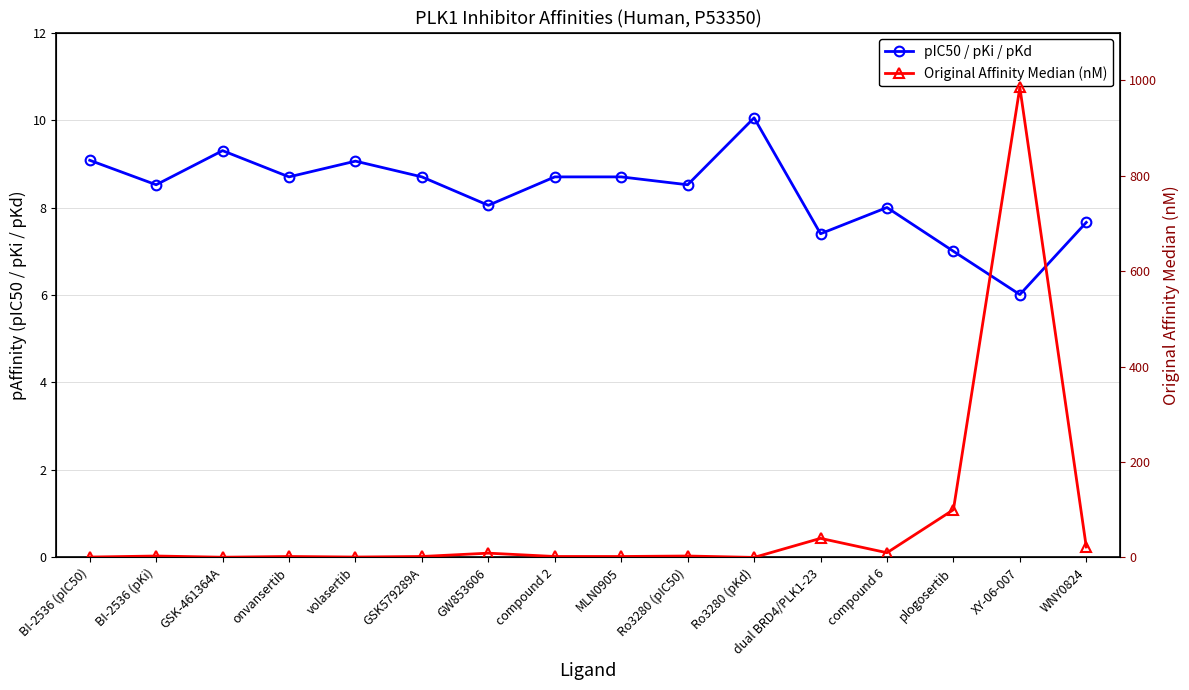

Reading left to right, what are all the values shown in this chart?

pIC50 / pKi / pKd: BI-2536 (pIC50)=9.1	BI-2536 (pKi)=8.5	GSK-461364A=9.3	onvansertib=8.7	volasertib=9.1	GSK579289A=8.7	GW853606=8.1	compound 2=8.7	MLN0905=8.7	Ro3280 (pIC50)=8.5	Ro3280 (pKd)=10.1	dual BRD4/PLK1-23=7.4	compound 6=8.0	plogosertib=7.0	XY-06-007=6.0	WNY0824=7.7
Original Affinity Median (nM): BI-2536 (pIC50)=0.8	BI-2536 (pKi)=3.0	GSK-461364A=0.5	onvansertib=2.0	volasertib=0.9	GSK579289A=2.0	GW853606=9.0	compound 2=2.0	MLN0905=2.0	Ro3280 (pIC50)=3.0	Ro3280 (pKd)=0.1	dual BRD4/PLK1-23=40.0	compound 6=9.9	plogosertib=100.0	XY-06-007=985.0	WNY0824=22.0